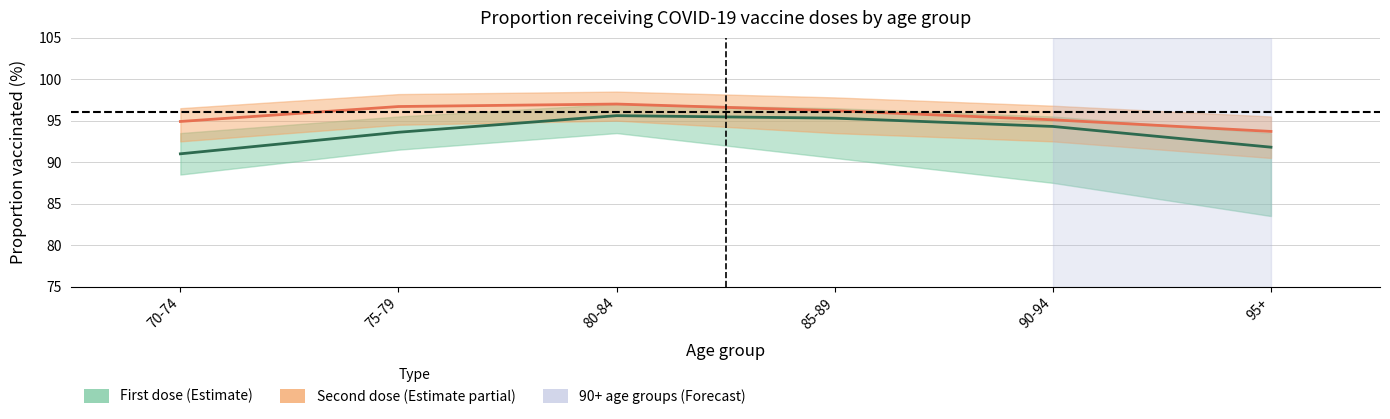

What is the difference between the maximum and minimum values in the Second dose received series?

3.3